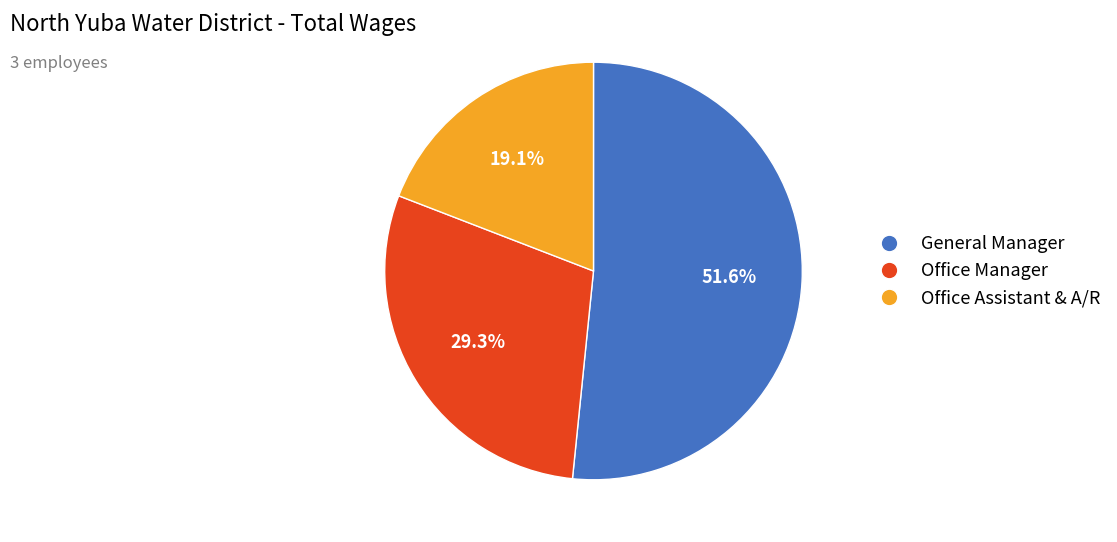

To the nearest percent, what is the combined percentage of General Manager and Office Manager?

81%